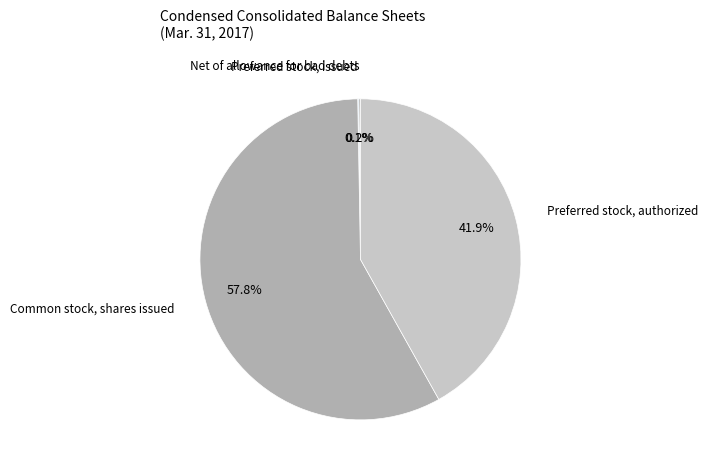

To the nearest percent, what is the difference between the largest and smallest slice percentages?

58%